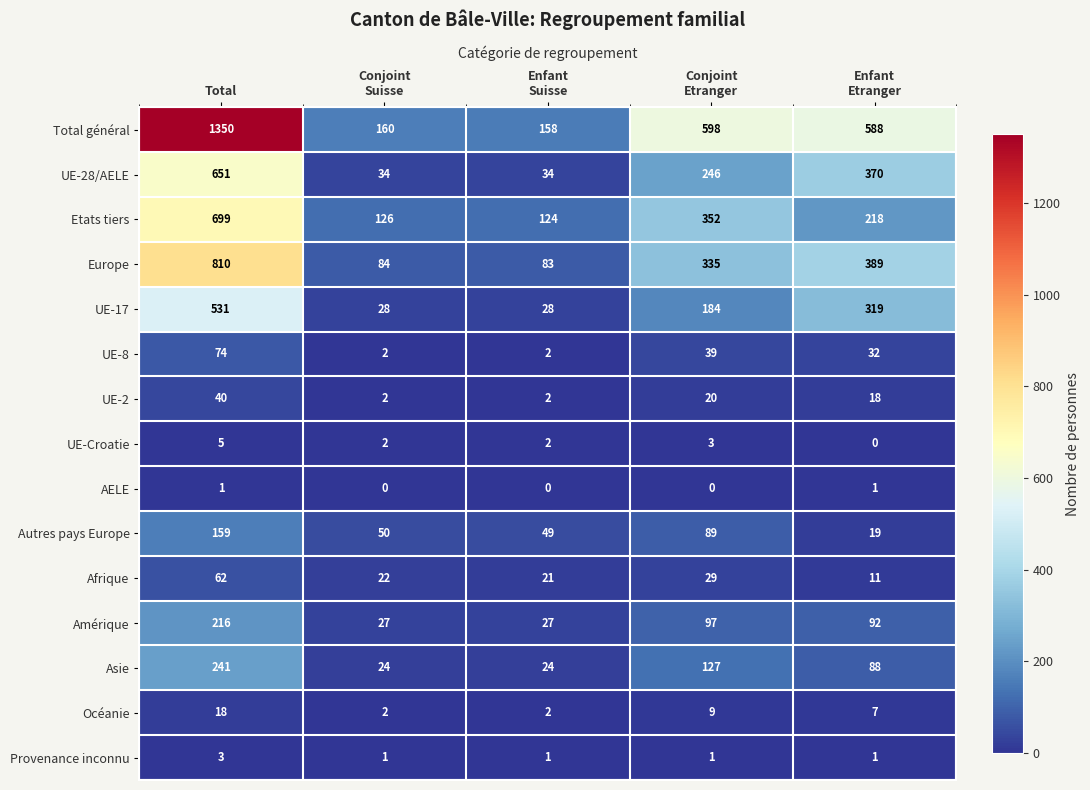

What is the difference between the highest and lowest values at Total?

1349